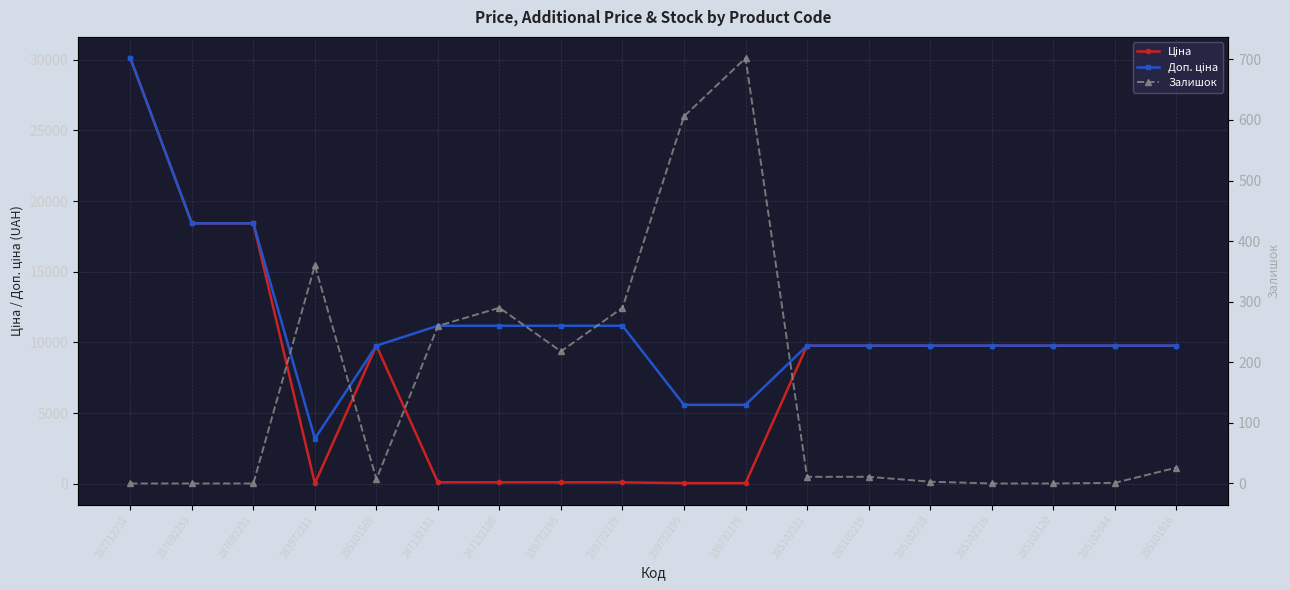

What is the label of the 9th point from the left?

239772179